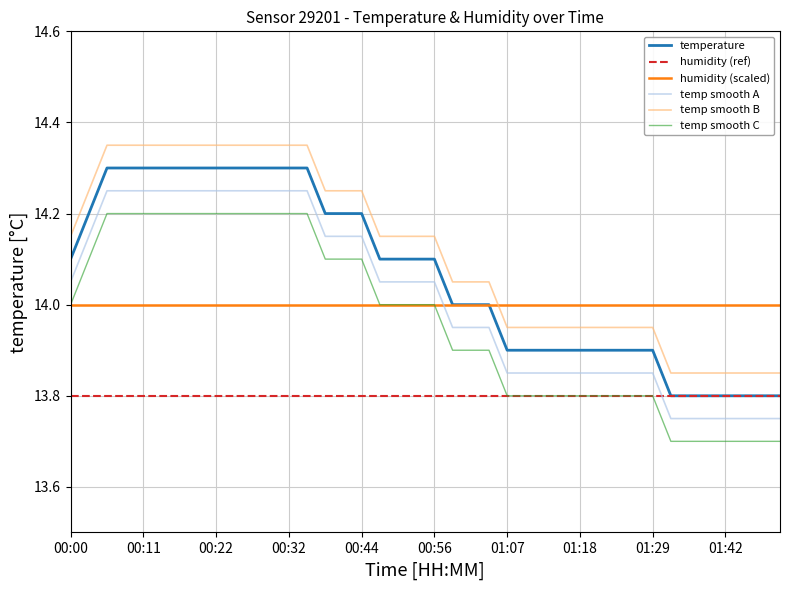

List the labels in order of value, largest first.

00:05, 00:08, 00:11, 00:14, 00:16, 00:19, 00:22, 00:24, 00:27, 00:30, 00:32, 00:36, 00:03, 00:39, 00:41, 00:44, 00:00, 00:47, 00:50, 00:53, 00:56, 00:58, 01:01, 01:04, 01:07, 01:10, 01:13, 01:15, 01:18, 01:21, 01:23, 01:26, 01:29, 01:32, 01:34, 01:37, 01:42, 01:44, 01:47, 01:49